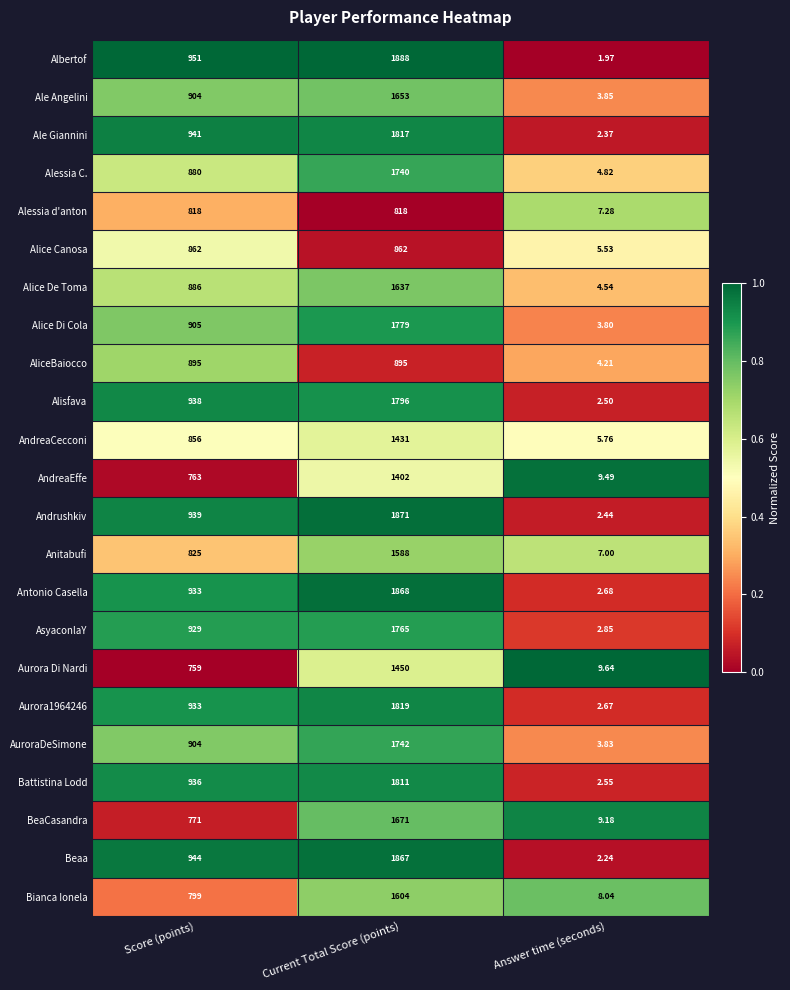

At which category is the sum across all series the highest?

Current Total Score (points)